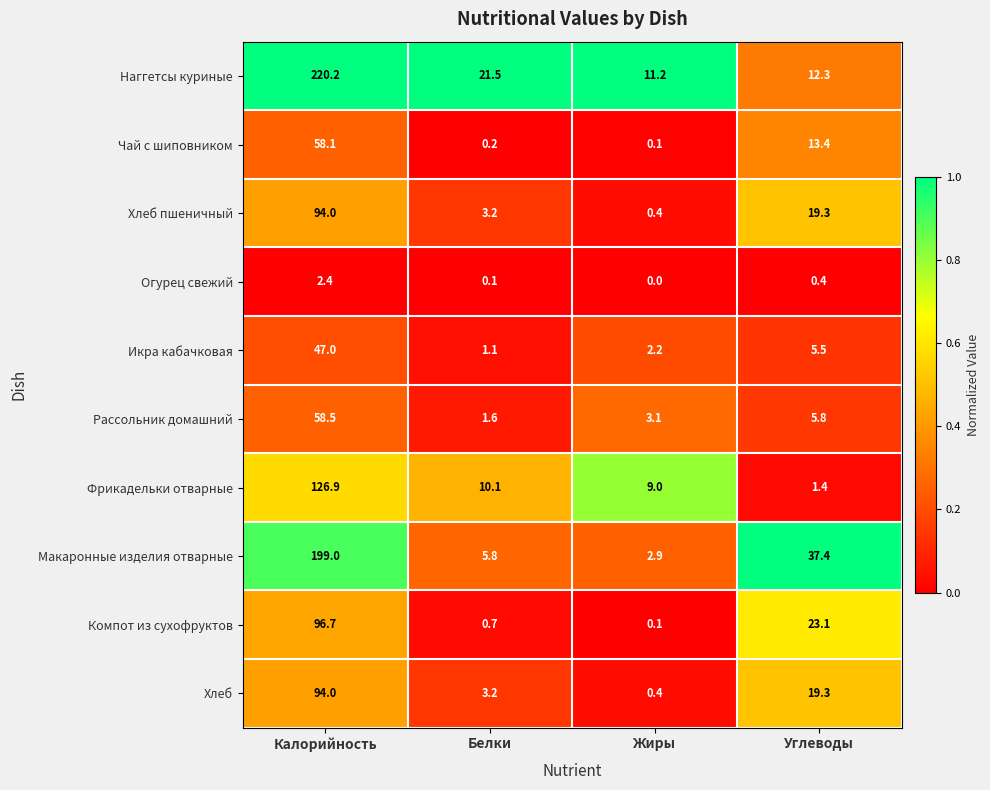

List the labels in order of Огурец свежий value, largest first.

Калорийность, Углеводы, Белки, Жиры